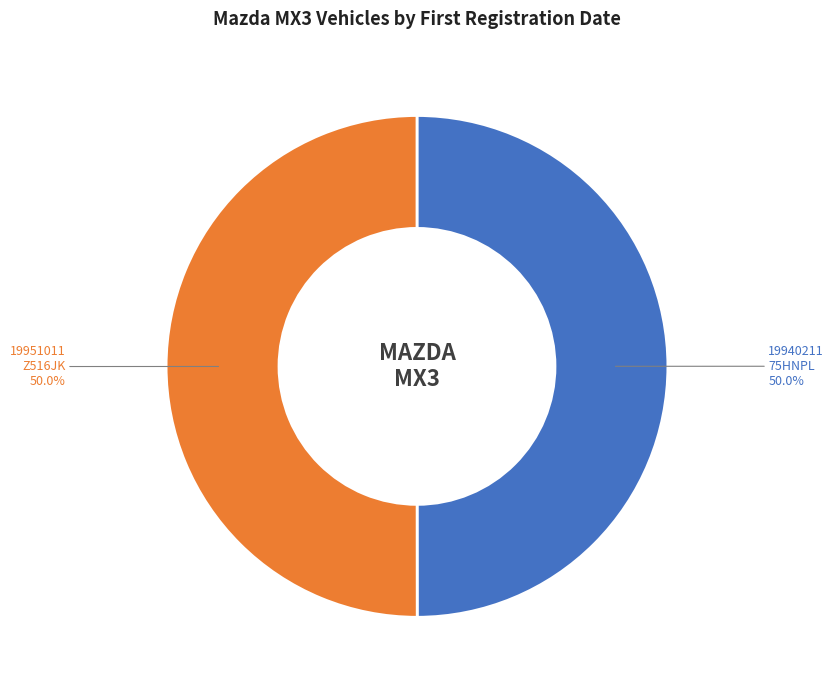

What is the total percentage of 75HNPL and Z516JK?

100.0%